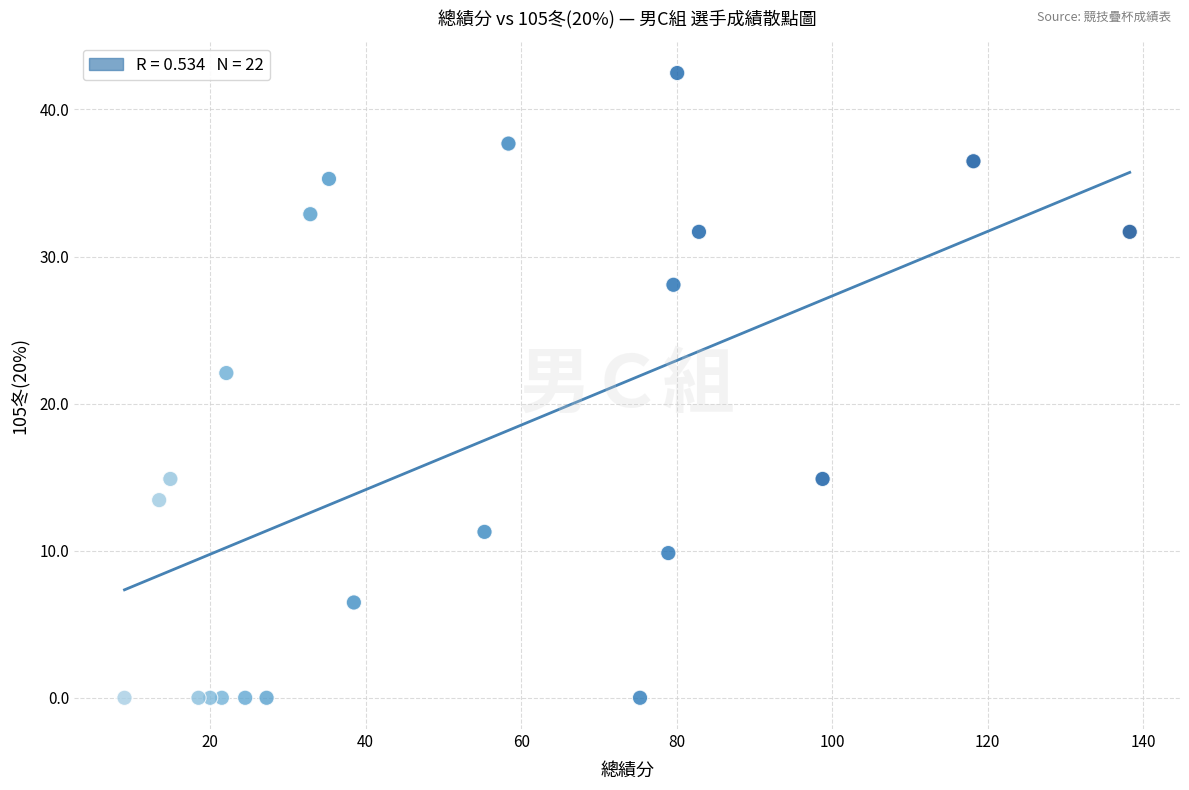

What Y value in the scatter plot is closest to 21?

22.1